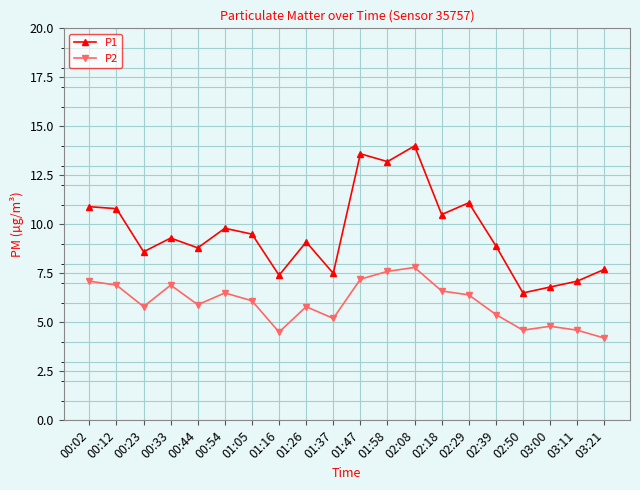

Reading right to left, transcribe all the data shown in this chart.

P1: 7.7	7.1	6.8	6.5	8.9	11.1	10.5	14.0	13.2	13.6	7.5	9.1	7.4	9.5	9.8	8.8	9.3	8.6	10.8	10.9
P2: 4.2	4.6	4.8	4.6	5.4	6.4	6.6	7.8	7.6	7.2	5.2	5.8	4.5	6.1	6.5	5.9	6.9	5.8	6.9	7.1